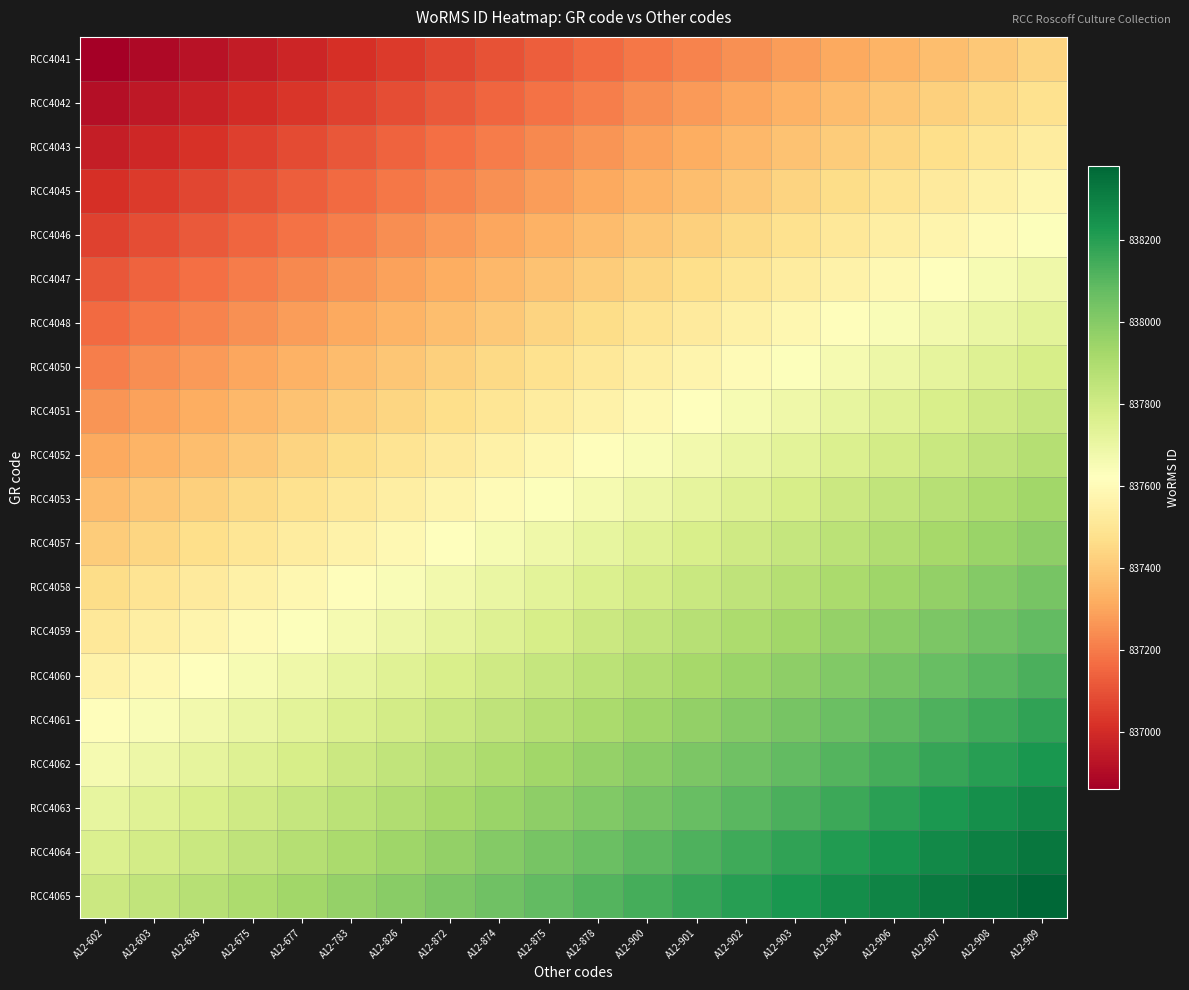

Reading left to right, transcribe all the data shown in this chart.

RCC4041: A12-602=836862	A12-603=836892	A12-636=836922	A12-675=836952	A12-677=836982	A12-783=837012	A12-826=837042	A12-872=837072	A12-874=837102	A12-875=837132	A12-878=837162	A12-900=837192	A12-901=837222	A12-902=837252	A12-903=837282	A12-904=837312	A12-906=837342	A12-907=837372	A12-908=837402	A12-909=837432
RCC4042: A12-602=836912	A12-603=836942	A12-636=836972	A12-675=837002	A12-677=837032	A12-783=837062	A12-826=837092	A12-872=837122	A12-874=837152	A12-875=837182	A12-878=837212	A12-900=837242	A12-901=837272	A12-902=837302	A12-903=837332	A12-904=837362	A12-906=837392	A12-907=837422	A12-908=837452	A12-909=837482
RCC4043: A12-602=836962	A12-603=836992	A12-636=837022	A12-675=837052	A12-677=837082	A12-783=837112	A12-826=837142	A12-872=837172	A12-874=837202	A12-875=837232	A12-878=837262	A12-900=837292	A12-901=837322	A12-902=837352	A12-903=837382	A12-904=837412	A12-906=837442	A12-907=837472	A12-908=837502	A12-909=837532
RCC4045: A12-602=837012	A12-603=837042	A12-636=837072	A12-675=837102	A12-677=837132	A12-783=837162	A12-826=837192	A12-872=837222	A12-874=837252	A12-875=837282	A12-878=837312	A12-900=837342	A12-901=837372	A12-902=837402	A12-903=837432	A12-904=837462	A12-906=837492	A12-907=837522	A12-908=837552	A12-909=837582
RCC4046: A12-602=837062	A12-603=837092	A12-636=837122	A12-675=837152	A12-677=837182	A12-783=837212	A12-826=837242	A12-872=837272	A12-874=837302	A12-875=837332	A12-878=837362	A12-900=837392	A12-901=837422	A12-902=837452	A12-903=837482	A12-904=837512	A12-906=837542	A12-907=837572	A12-908=837602	A12-909=837632
RCC4047: A12-602=837112	A12-603=837142	A12-636=837172	A12-675=837202	A12-677=837232	A12-783=837262	A12-826=837292	A12-872=837322	A12-874=837352	A12-875=837382	A12-878=837412	A12-900=837442	A12-901=837472	A12-902=837502	A12-903=837532	A12-904=837562	A12-906=837592	A12-907=837622	A12-908=837652	A12-909=837682
RCC4048: A12-602=837162	A12-603=837192	A12-636=837222	A12-675=837252	A12-677=837282	A12-783=837312	A12-826=837342	A12-872=837372	A12-874=837402	A12-875=837432	A12-878=837462	A12-900=837492	A12-901=837522	A12-902=837552	A12-903=837582	A12-904=837612	A12-906=837642	A12-907=837672	A12-908=837702	A12-909=837732
RCC4050: A12-602=837212	A12-603=837242	A12-636=837272	A12-675=837302	A12-677=837332	A12-783=837362	A12-826=837392	A12-872=837422	A12-874=837452	A12-875=837482	A12-878=837512	A12-900=837542	A12-901=837572	A12-902=837602	A12-903=837632	A12-904=837662	A12-906=837692	A12-907=837722	A12-908=837752	A12-909=837782
RCC4051: A12-602=837262	A12-603=837292	A12-636=837322	A12-675=837352	A12-677=837382	A12-783=837412	A12-826=837442	A12-872=837472	A12-874=837502	A12-875=837532	A12-878=837562	A12-900=837592	A12-901=837622	A12-902=837652	A12-903=837682	A12-904=837712	A12-906=837742	A12-907=837772	A12-908=837802	A12-909=837832
RCC4052: A12-602=837312	A12-603=837342	A12-636=837372	A12-675=837402	A12-677=837432	A12-783=837462	A12-826=837492	A12-872=837522	A12-874=837552	A12-875=837582	A12-878=837612	A12-900=837642	A12-901=837672	A12-902=837702	A12-903=837732	A12-904=837762	A12-906=837792	A12-907=837822	A12-908=837852	A12-909=837882
RCC4053: A12-602=837362	A12-603=837392	A12-636=837422	A12-675=837452	A12-677=837482	A12-783=837512	A12-826=837542	A12-872=837572	A12-874=837602	A12-875=837632	A12-878=837662	A12-900=837692	A12-901=837722	A12-902=837752	A12-903=837782	A12-904=837812	A12-906=837842	A12-907=837872	A12-908=837902	A12-909=837932
RCC4057: A12-602=837412	A12-603=837442	A12-636=837472	A12-675=837502	A12-677=837532	A12-783=837562	A12-826=837592	A12-872=837622	A12-874=837652	A12-875=837682	A12-878=837712	A12-900=837742	A12-901=837772	A12-902=837802	A12-903=837832	A12-904=837862	A12-906=837892	A12-907=837922	A12-908=837952	A12-909=837982
RCC4058: A12-602=837462	A12-603=837492	A12-636=837522	A12-675=837552	A12-677=837582	A12-783=837612	A12-826=837642	A12-872=837672	A12-874=837702	A12-875=837732	A12-878=837762	A12-900=837792	A12-901=837822	A12-902=837852	A12-903=837882	A12-904=837912	A12-906=837942	A12-907=837972	A12-908=838002	A12-909=838032
RCC4059: A12-602=837512	A12-603=837542	A12-636=837572	A12-675=837602	A12-677=837632	A12-783=837662	A12-826=837692	A12-872=837722	A12-874=837752	A12-875=837782	A12-878=837812	A12-900=837842	A12-901=837872	A12-902=837902	A12-903=837932	A12-904=837962	A12-906=837992	A12-907=838022	A12-908=838052	A12-909=838082
RCC4060: A12-602=837562	A12-603=837592	A12-636=837622	A12-675=837652	A12-677=837682	A12-783=837712	A12-826=837742	A12-872=837772	A12-874=837802	A12-875=837832	A12-878=837862	A12-900=837892	A12-901=837922	A12-902=837952	A12-903=837982	A12-904=838012	A12-906=838042	A12-907=838072	A12-908=838102	A12-909=838132
RCC4061: A12-602=837612	A12-603=837642	A12-636=837672	A12-675=837702	A12-677=837732	A12-783=837762	A12-826=837792	A12-872=837822	A12-874=837852	A12-875=837882	A12-878=837912	A12-900=837942	A12-901=837972	A12-902=838002	A12-903=838032	A12-904=838062	A12-906=838092	A12-907=838122	A12-908=838152	A12-909=838182
RCC4062: A12-602=837662	A12-603=837692	A12-636=837722	A12-675=837752	A12-677=837782	A12-783=837812	A12-826=837842	A12-872=837872	A12-874=837902	A12-875=837932	A12-878=837962	A12-900=837992	A12-901=838022	A12-902=838052	A12-903=838082	A12-904=838112	A12-906=838142	A12-907=838172	A12-908=838202	A12-909=838232
RCC4063: A12-602=837712	A12-603=837742	A12-636=837772	A12-675=837802	A12-677=837832	A12-783=837862	A12-826=837892	A12-872=837922	A12-874=837952	A12-875=837982	A12-878=838012	A12-900=838042	A12-901=838072	A12-902=838102	A12-903=838132	A12-904=838162	A12-906=838192	A12-907=838222	A12-908=838252	A12-909=838282
RCC4064: A12-602=837762	A12-603=837792	A12-636=837822	A12-675=837852	A12-677=837882	A12-783=837912	A12-826=837942	A12-872=837972	A12-874=838002	A12-875=838032	A12-878=838062	A12-900=838092	A12-901=838122	A12-902=838152	A12-903=838182	A12-904=838212	A12-906=838242	A12-907=838272	A12-908=838302	A12-909=838332
RCC4065: A12-602=837812	A12-603=837842	A12-636=837872	A12-675=837902	A12-677=837932	A12-783=837962	A12-826=837992	A12-872=838022	A12-874=838052	A12-875=838082	A12-878=838112	A12-900=838142	A12-901=838172	A12-902=838202	A12-903=838232	A12-904=838262	A12-906=838292	A12-907=838322	A12-908=838352	A12-909=838382